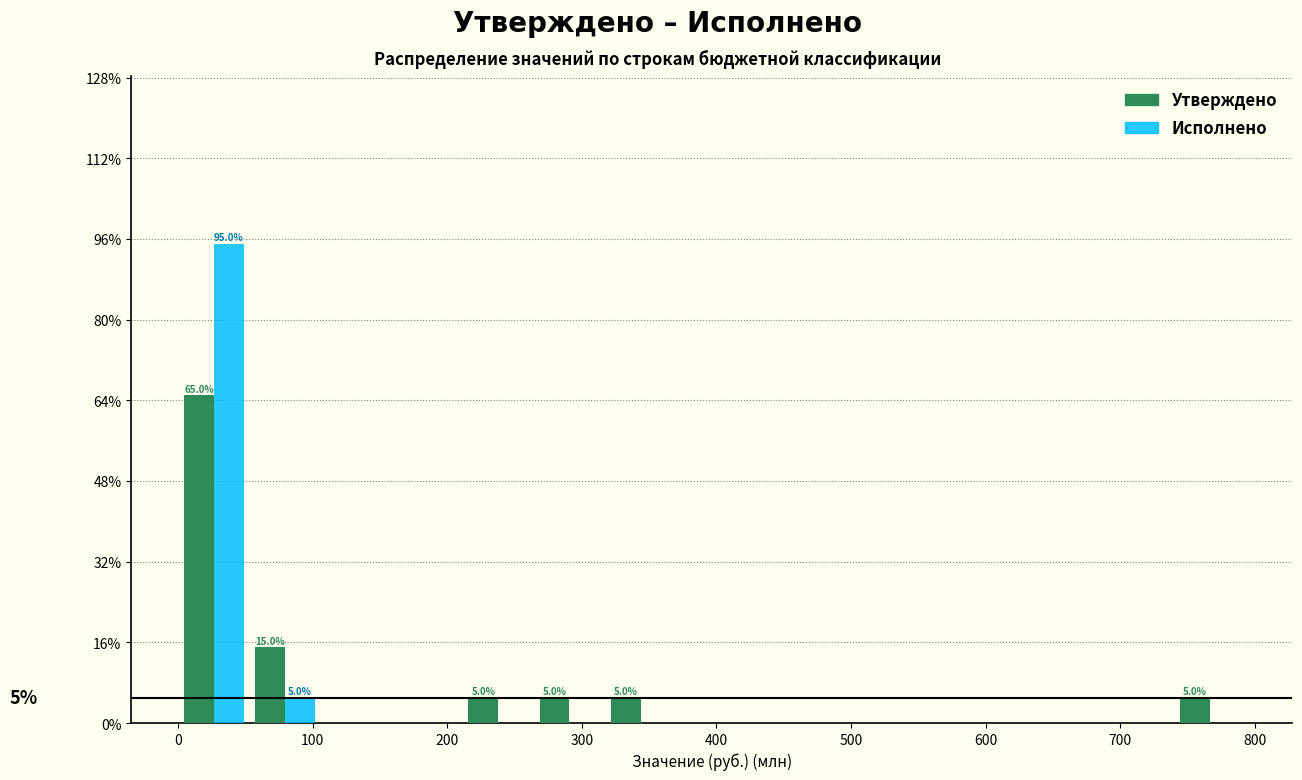

In the Исполнено series, which range on the x-axis has the tallest bar?

0 to 50